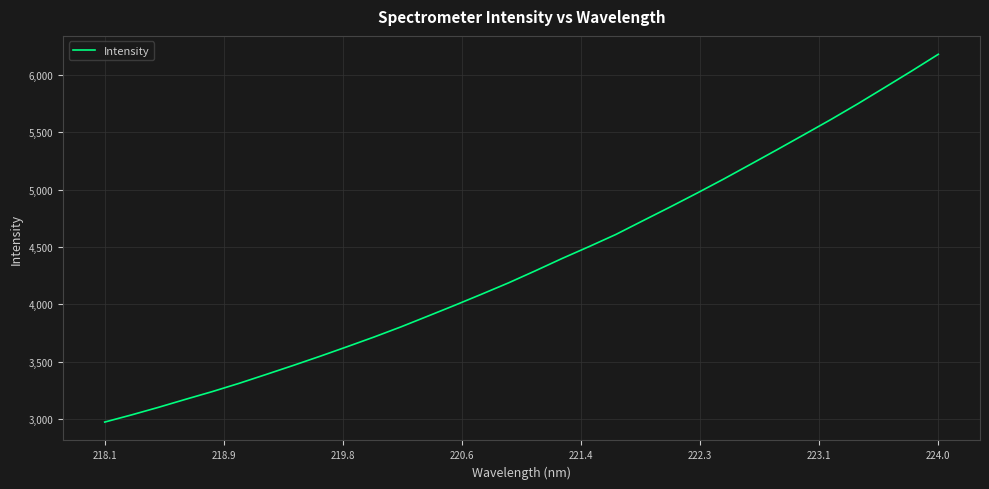

What is the greatest value displayed?

6179.1